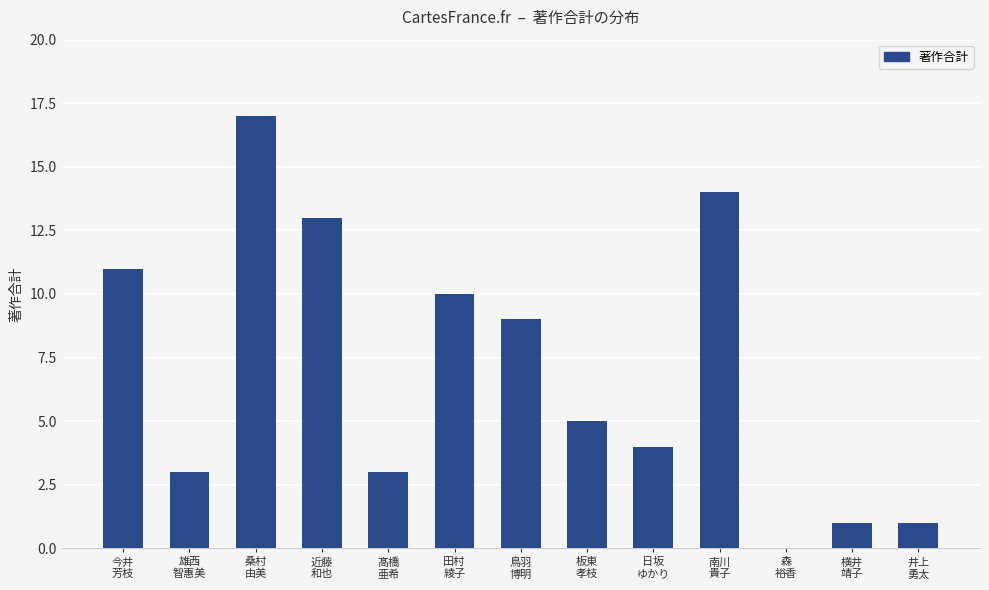

What is the greatest value displayed?

17